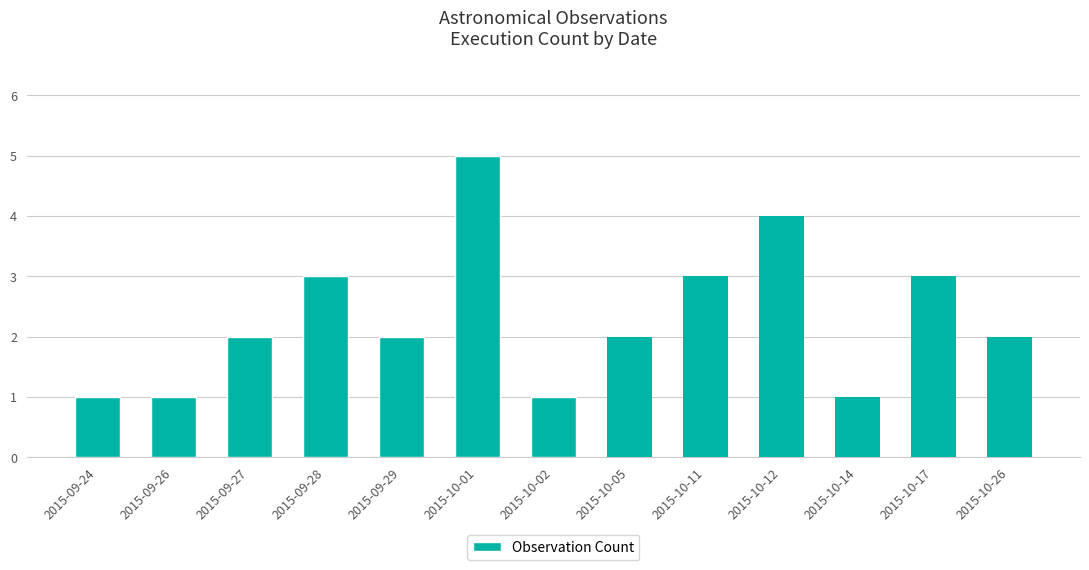

What is the label of the 1st bar from the right?

2015-10-26